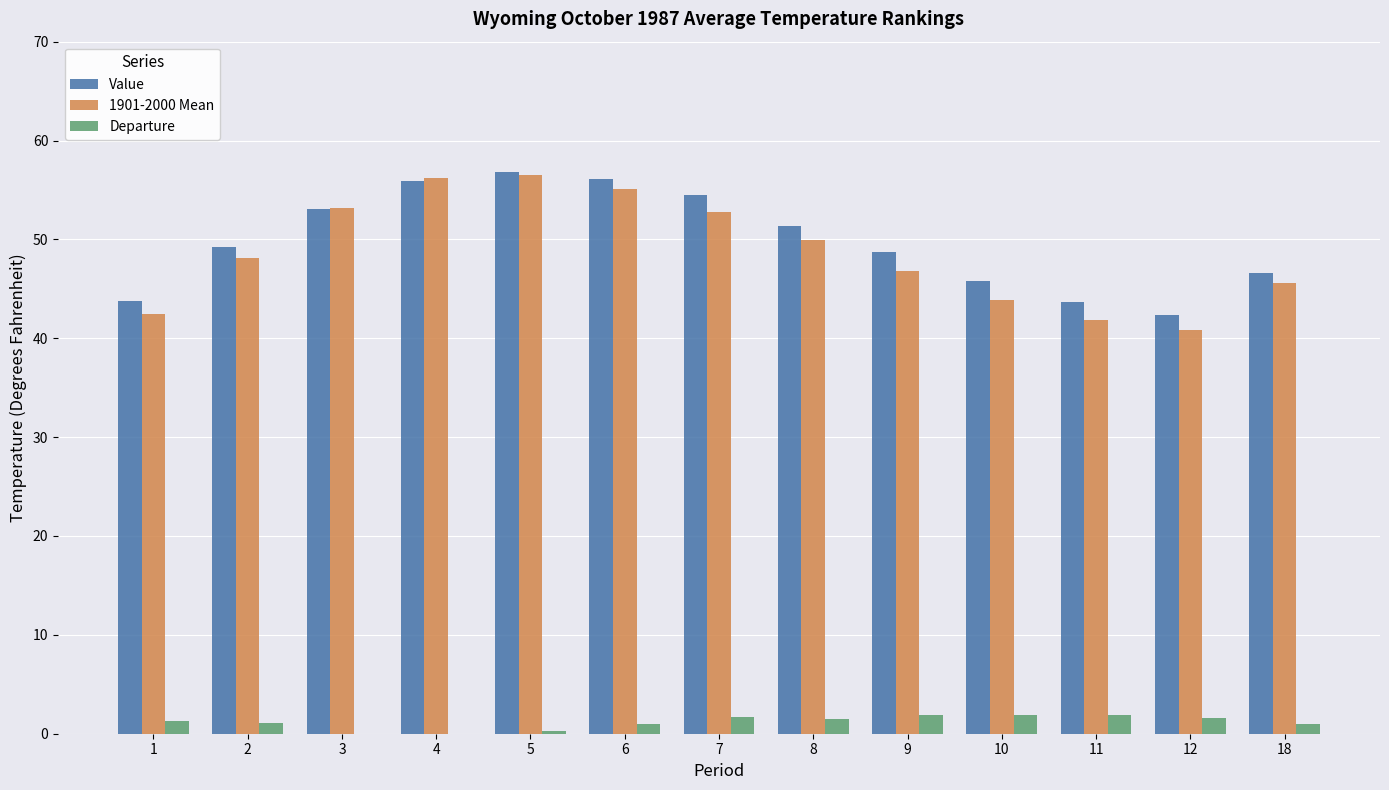

Is it true that Value equals 49.2 at 2?

True